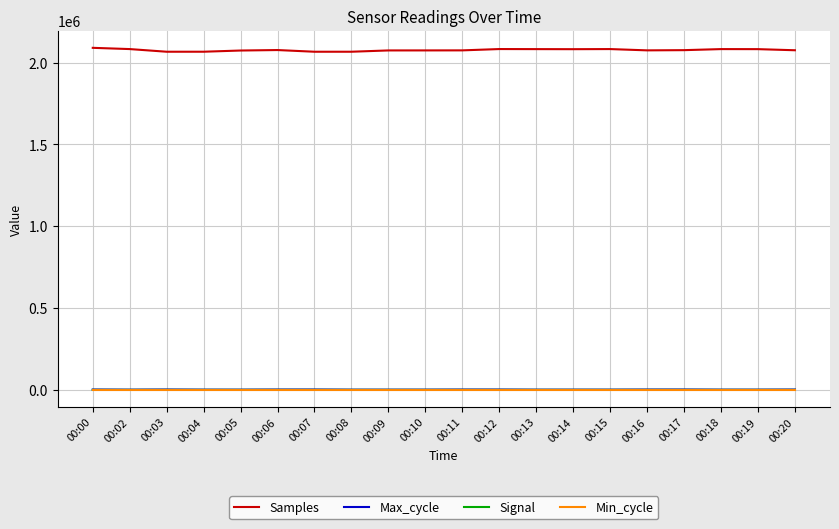

The value of Samples at 00:03 is 2066782. True or false?

True